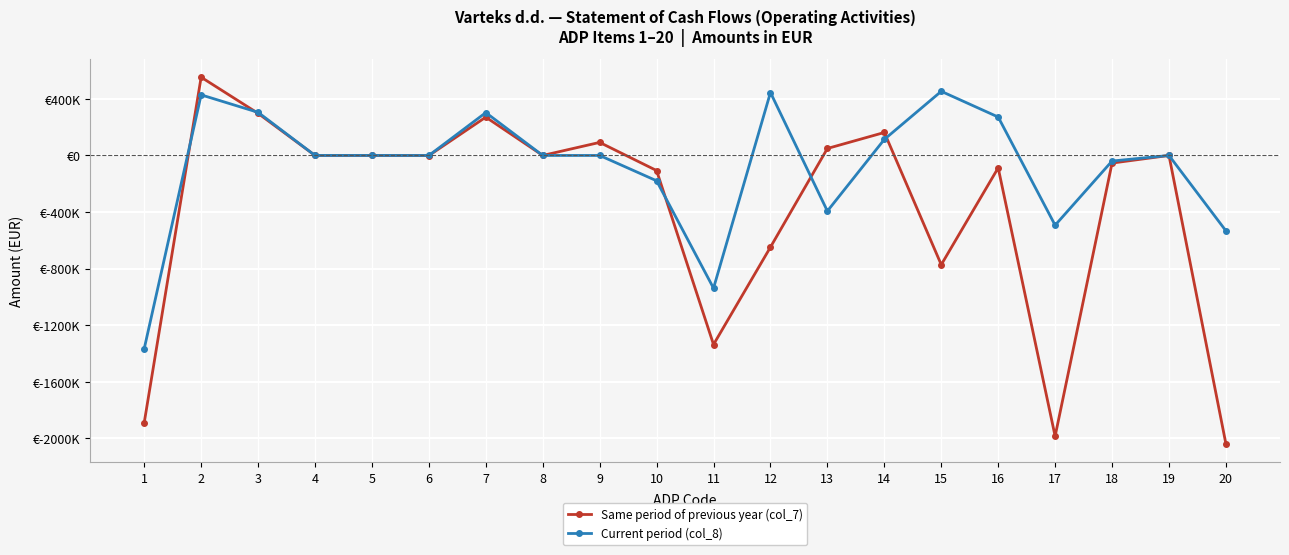

Does the chart have visible grid lines?

Yes